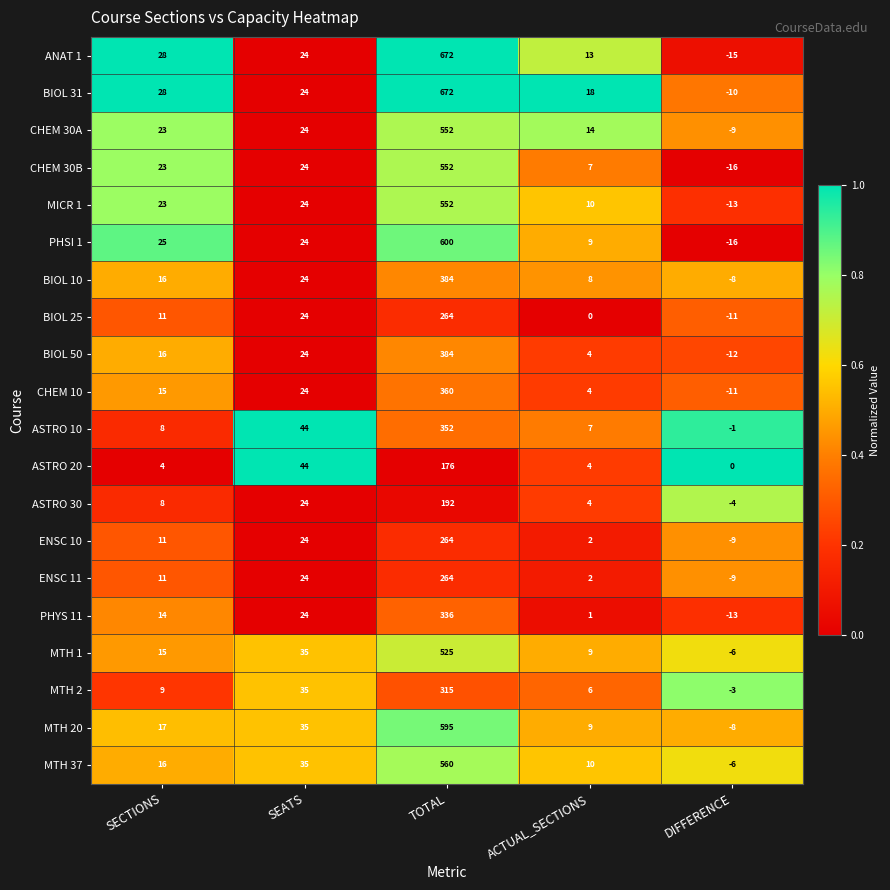

What is the spread (max minus min) of values at DIFFERENCE?

16